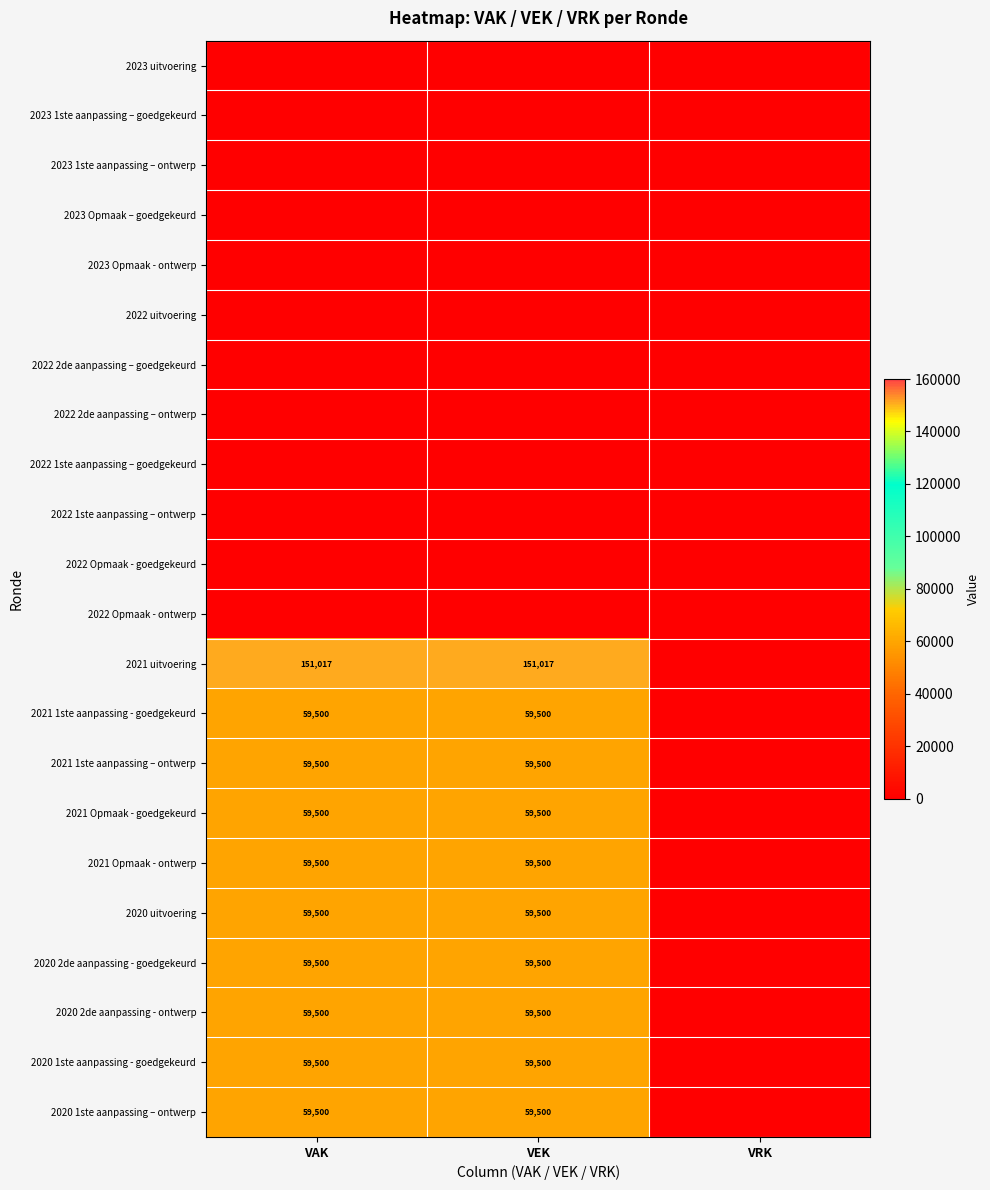

The 2021 1ste aanpassing – ontwerp series shows 59500 at VAK. True or false?

True